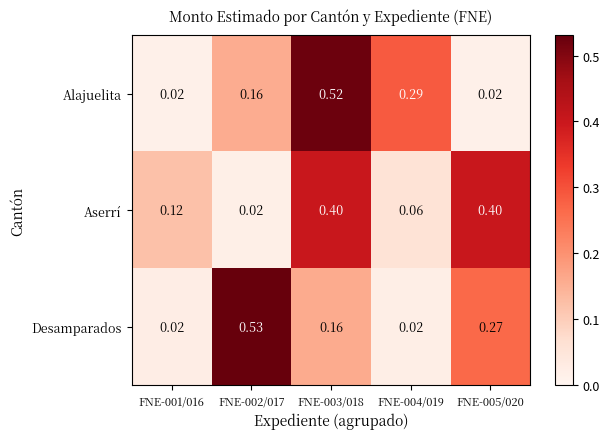

Rank the series at FNE-004/019 from lowest to highest value.

Desamparados, Aserrí, Alajuelita